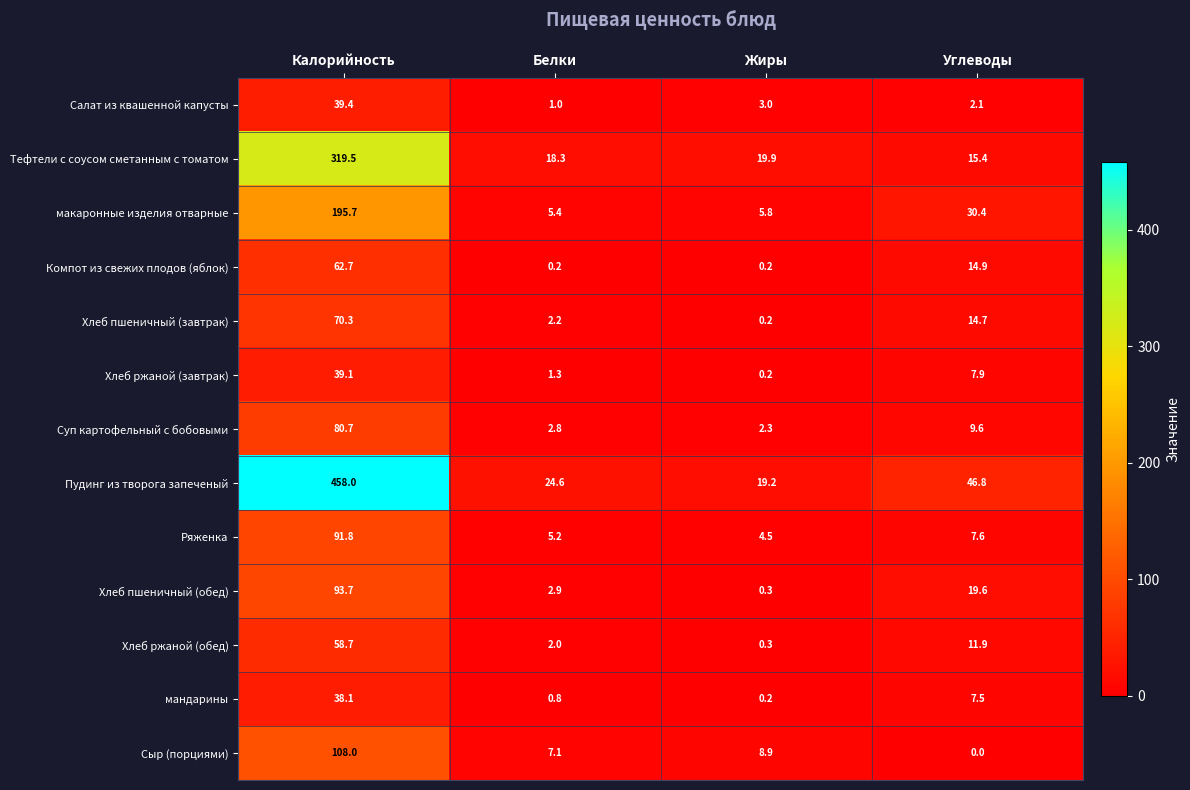

At how many categories does at least one series exceed 3?

4